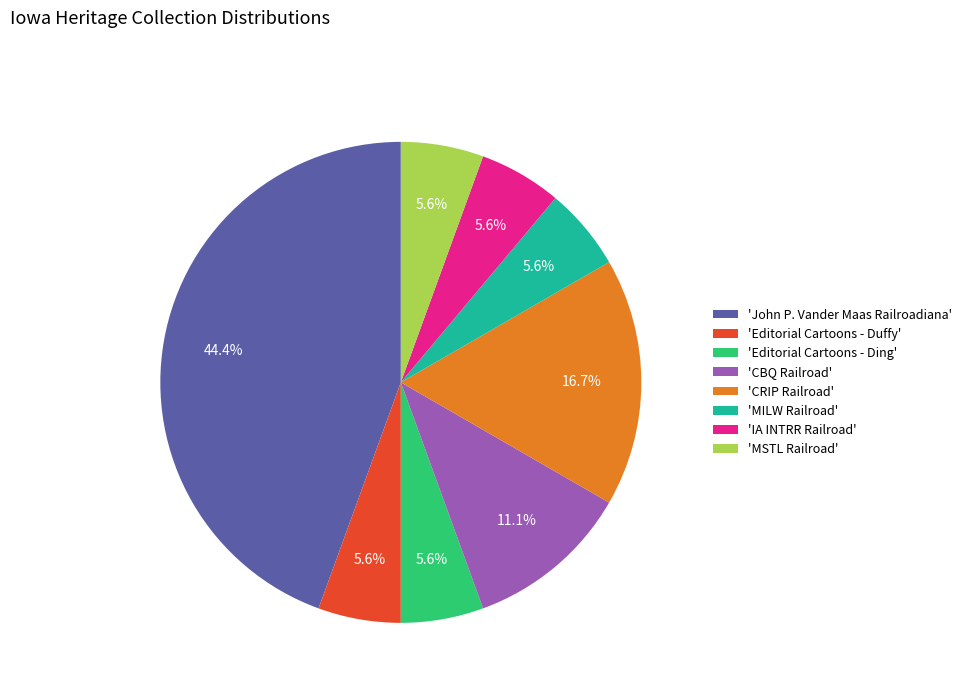

Does any single category account for the majority?

No